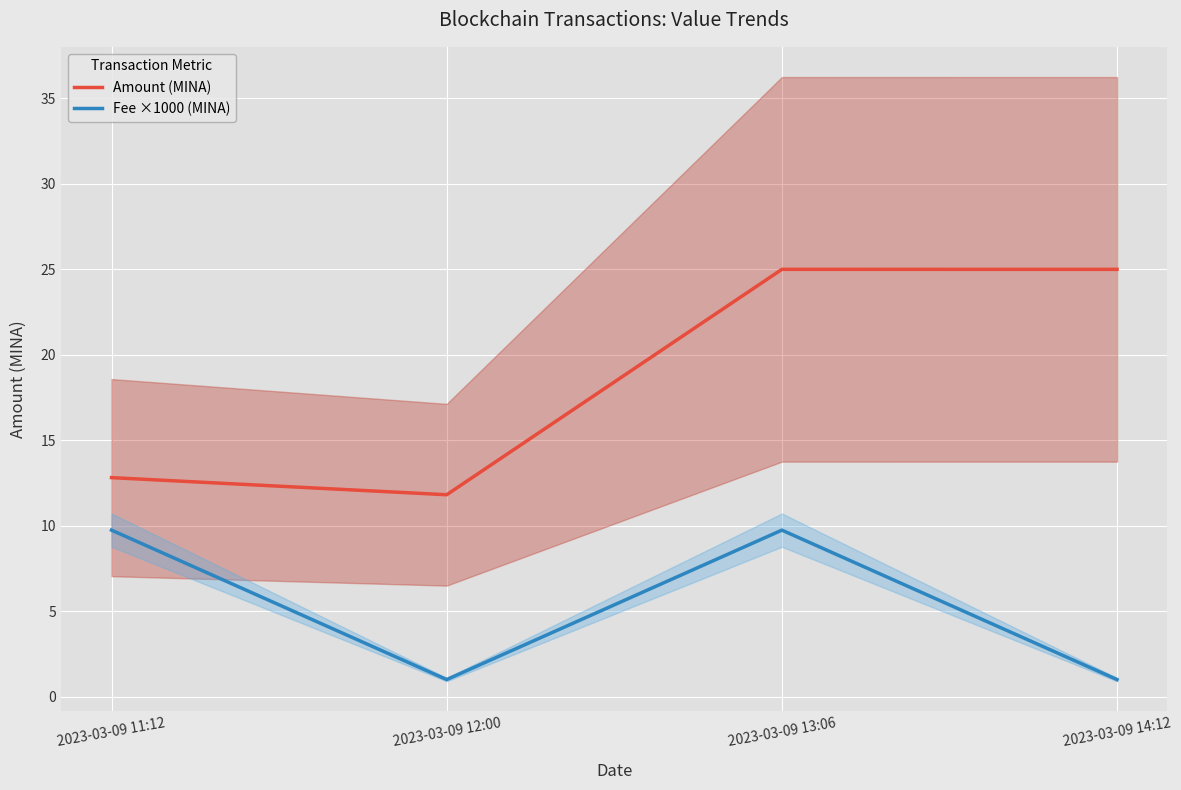

Is the value of Fee ×1000 (MINA) at 2023-03-09 11:12 greater than the value of Amount (MINA) at 2023-03-09 12:00?

No